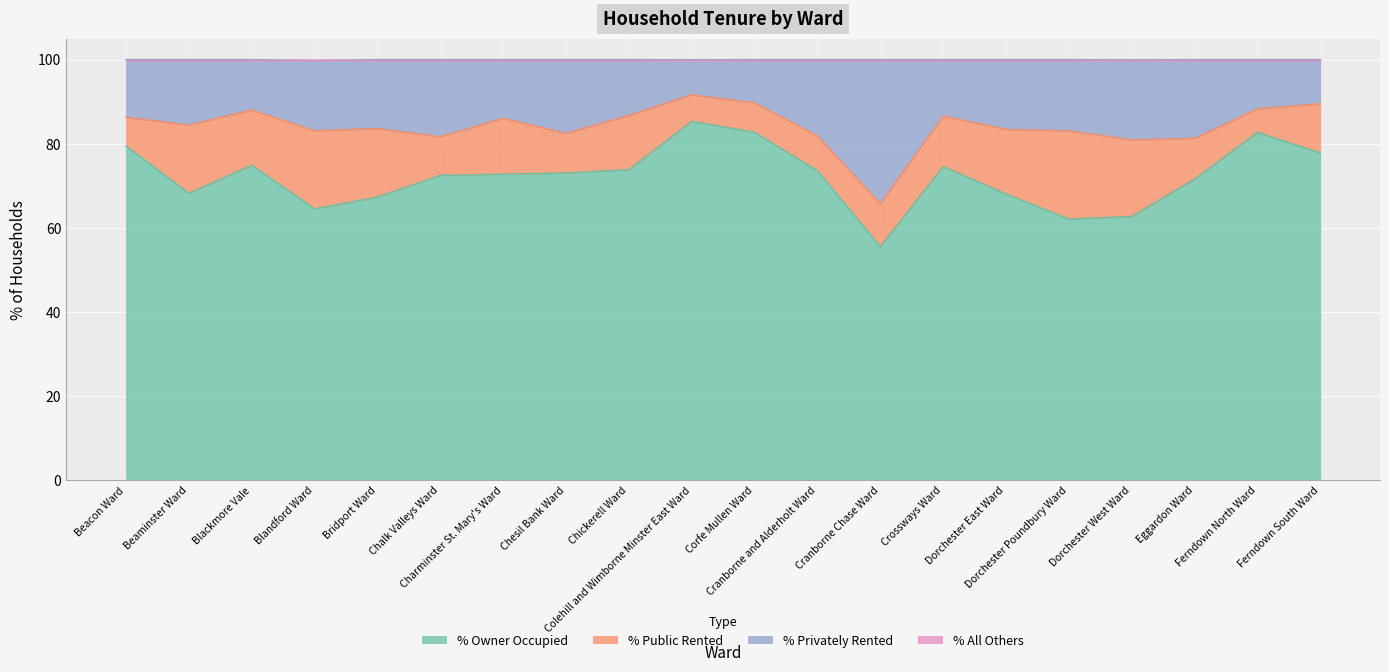

How many values in the % Owner Occupied series exceed 73?

10